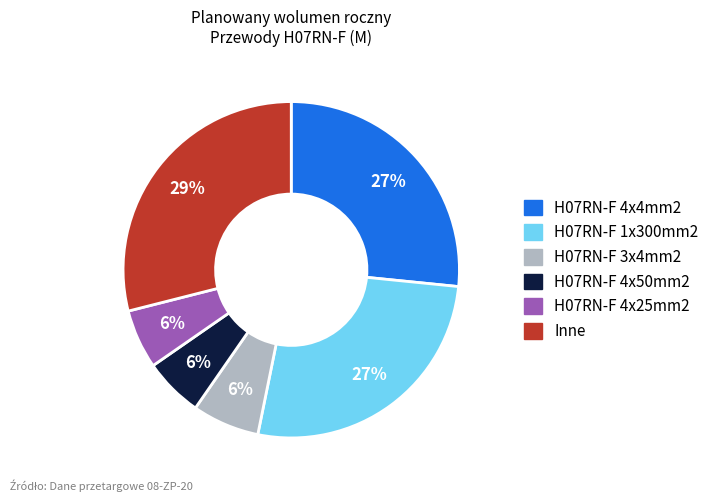

To the nearest percent, what is the average slice percentage?

17%